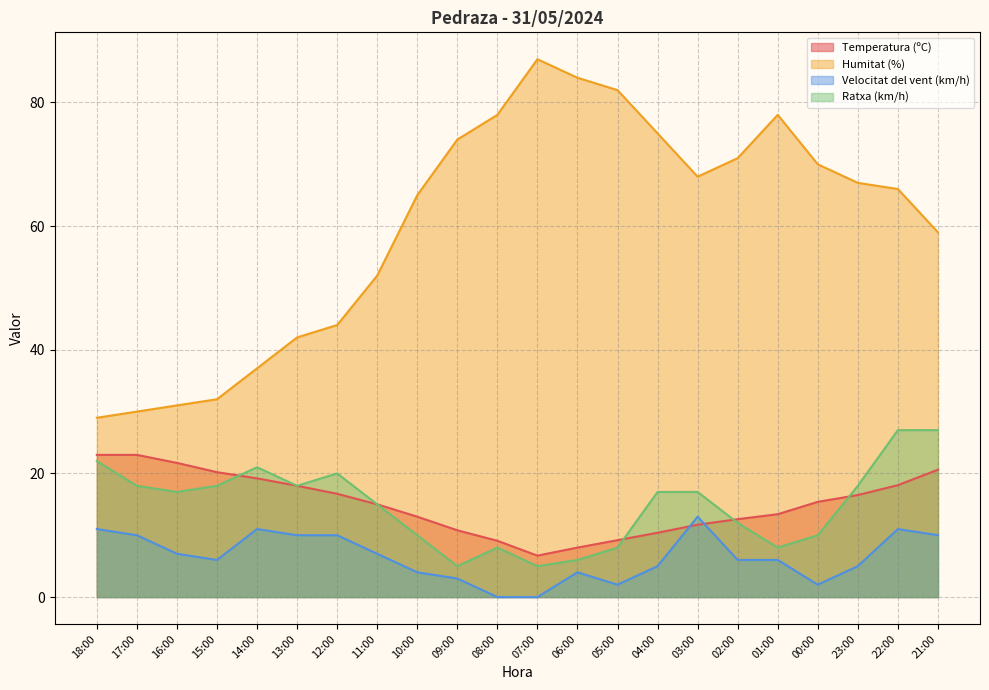

Reading left to right, transcribe all the data shown in this chart.

Temperatura (ºC): 23.0	23.0	21.7	20.2	19.2	18.0	16.7	15.0	13.0	10.8	9.1	6.7	8.0	9.2	10.4	11.7	12.6	13.4	15.4	16.5	18.1	20.6
Humitat (%): 29.0	30.0	31.0	32.0	37.0	42.0	44.0	52.0	65.0	74.0	78.0	87.0	84.0	82.0	75.0	68.0	71.0	78.0	70.0	67.0	66.0	59.0
Velocitat del vent (km/h): 11.0	10.0	7.0	6.0	11.0	10.0	10.0	7.0	4.0	3.0	0.0	0.0	4.0	2.0	5.0	13.0	6.0	6.0	2.0	5.0	11.0	10.0
Ratxa (km/h): 22.0	18.0	17.0	18.0	21.0	18.0	20.0	15.0	10.0	5.0	8.0	5.0	6.0	8.0	17.0	17.0	12.0	8.0	10.0	18.0	27.0	27.0